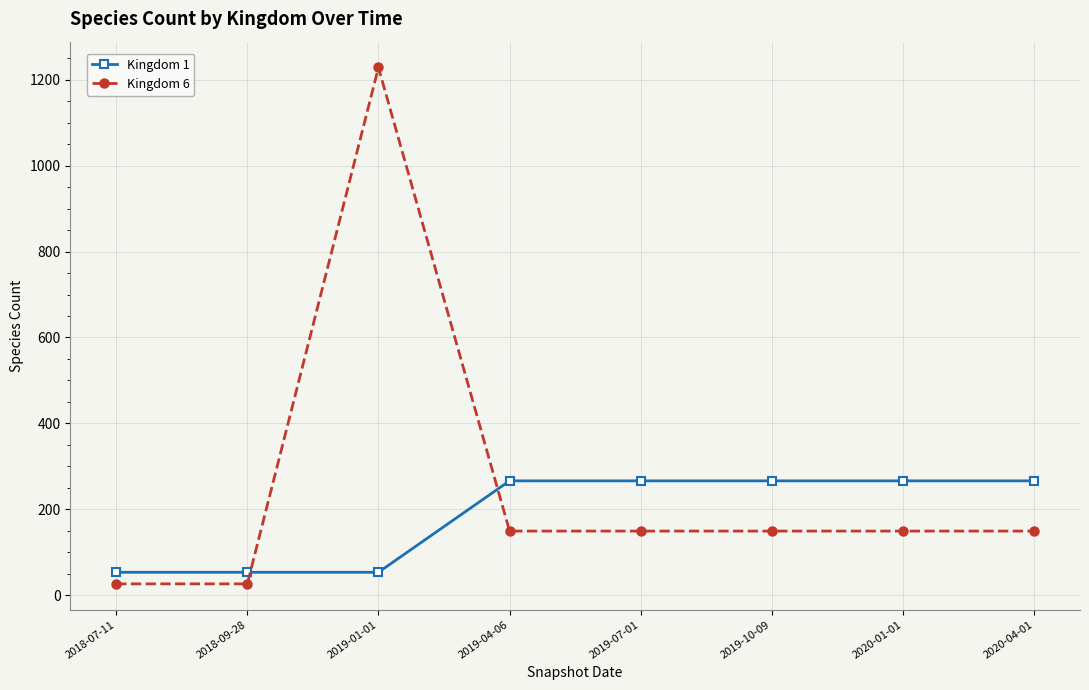

What is the maximum value shown in the chart?

1229